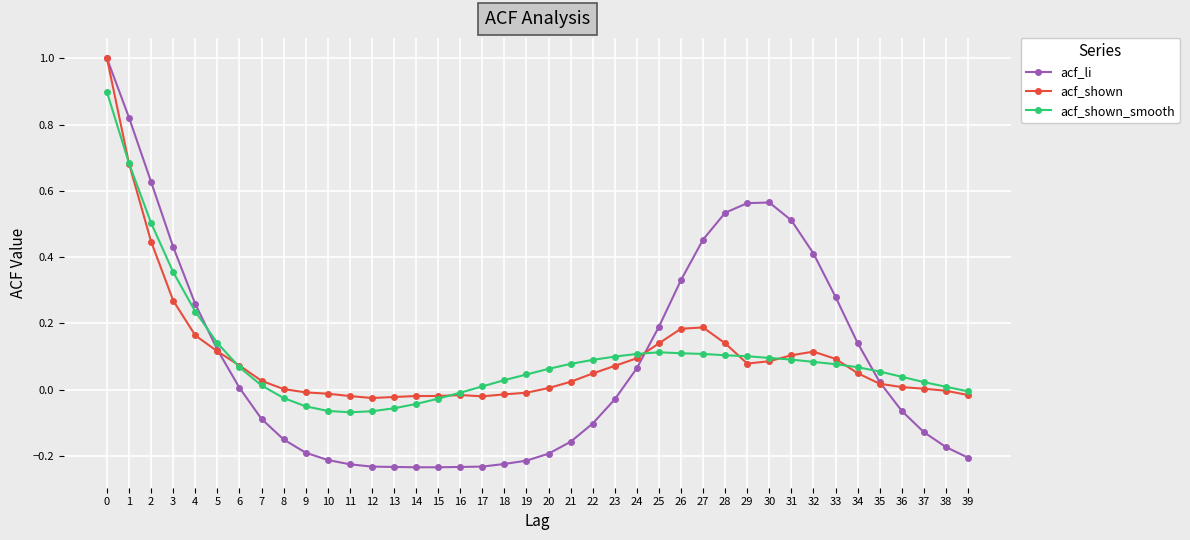

True or false: acf_shown_smooth has a value of 0.0 at 18.

True